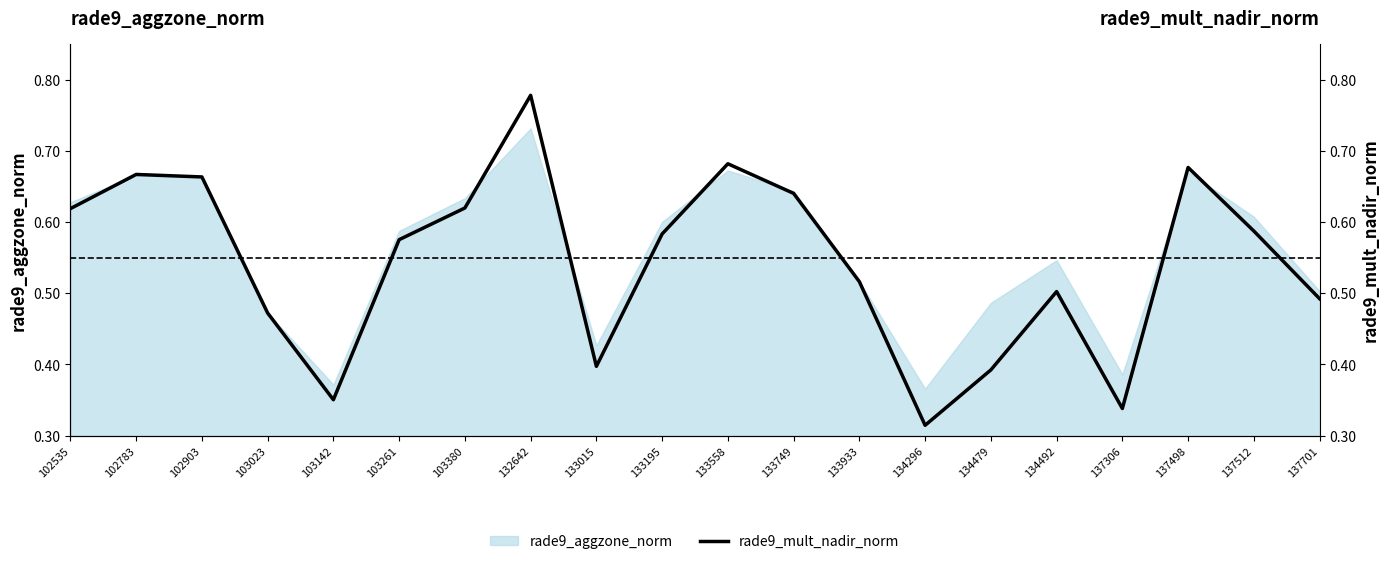

Reading left to right, transcribe all the data shown in this chart.

0.6	0.7	0.7	0.5	0.4	0.6	0.6	0.8	0.4	0.6	0.7	0.6	0.5	0.3	0.4	0.5	0.3	0.7	0.6	0.5